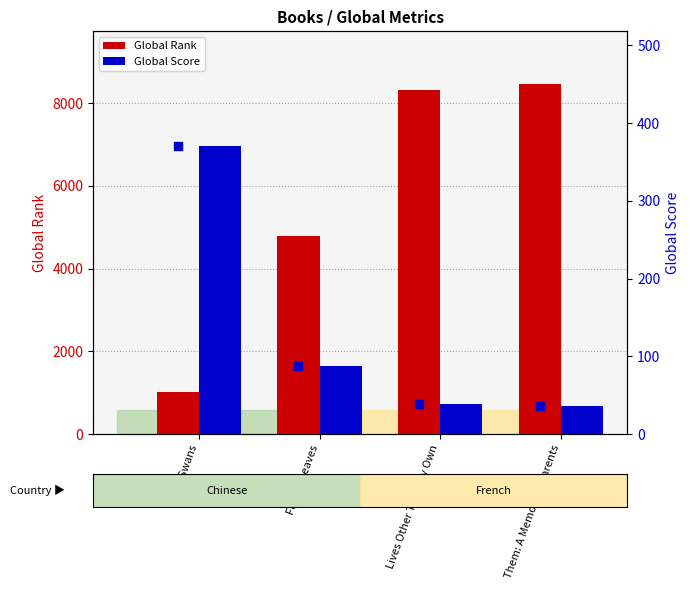

Which series has the largest total across all categories?

Global Rank